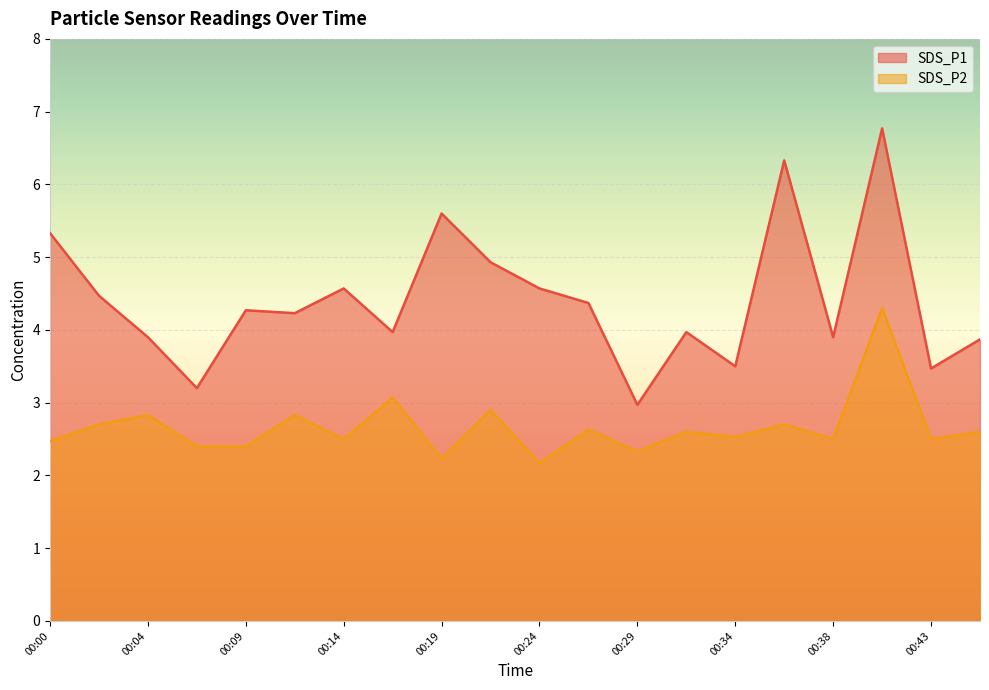

What is the value of the SDS_P1 point at the 17th from the left?

3.9